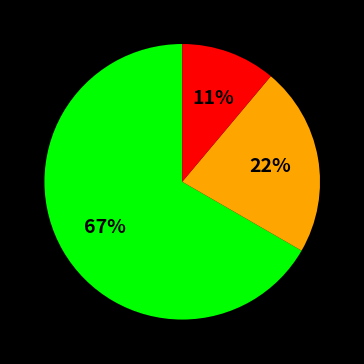

Is there a majority slice in this chart?

Yes